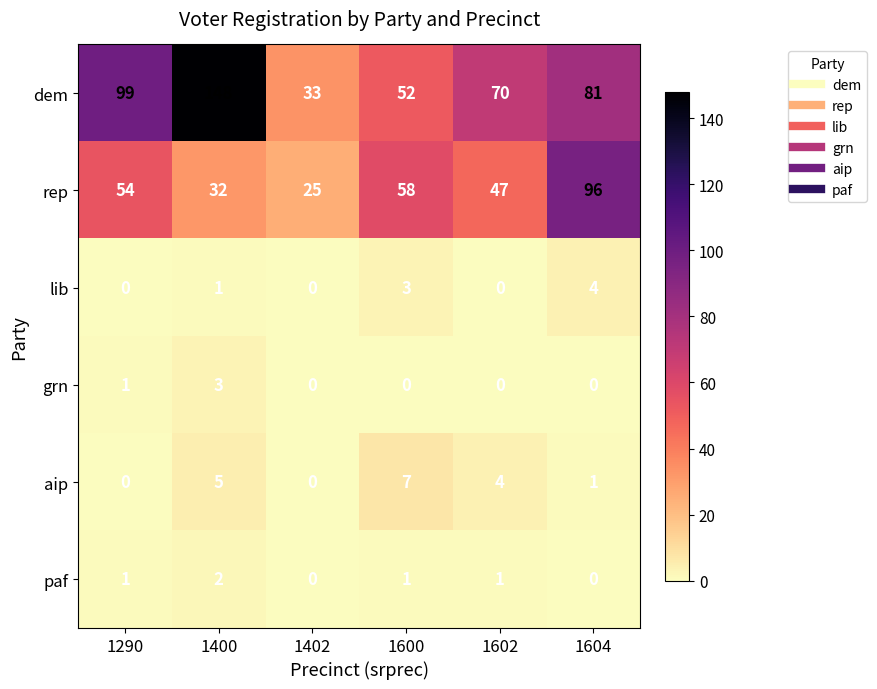

Rank the series by their maximum value, from lowest to highest.

paf, grn, lib, aip, rep, dem